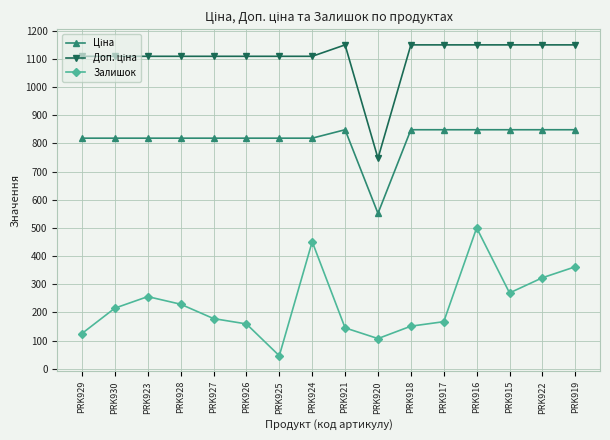

At which category is the sum across all series the highest?

PRK916